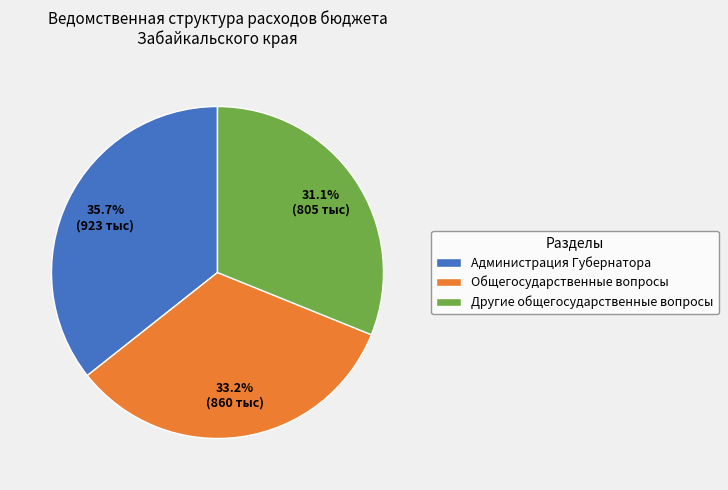

Approximately how many times larger is the value at Общегосударственные вопросы compared to Другие общегосударственные вопросы?

1.1